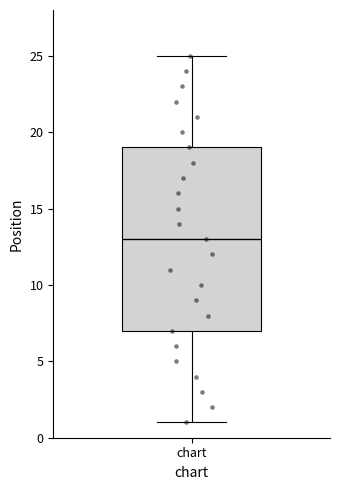

Transcribe this box plot: give where the median line is, the range the box spans, and where the two whiskers end, as read against the y-axis. The values are not printed on the chart, so give them approximately, as read against the axis.

median 13, box 7 to 19, whiskers 1 to 25